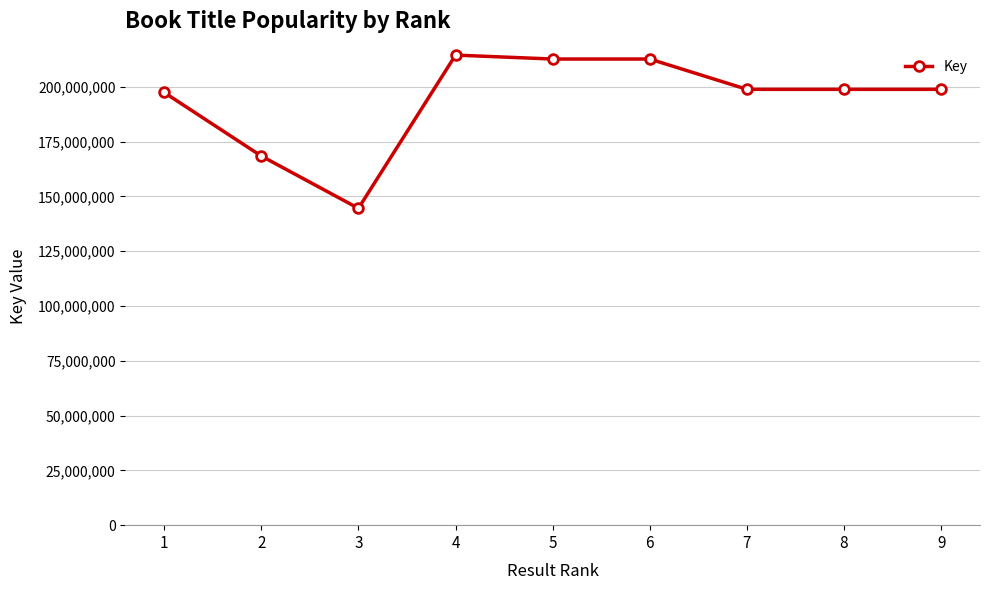

Which label corresponds to the largest value in the chart?

4